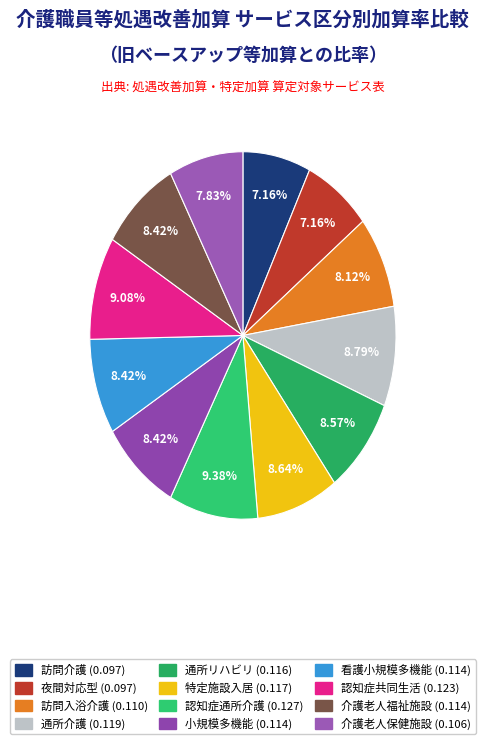

Does any single category account for the majority?

No